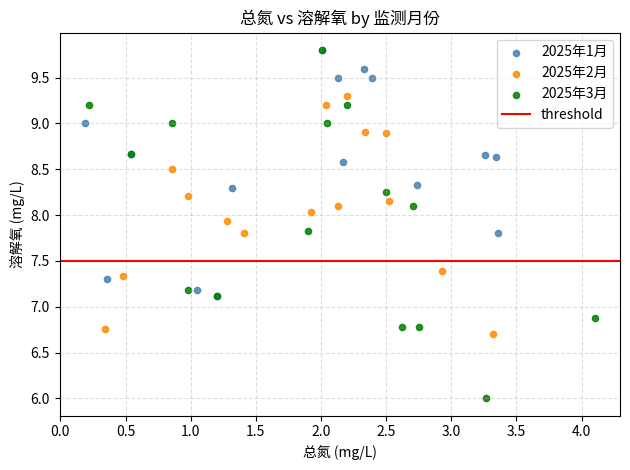

Which series contains the lowest Y value?

2025年3月